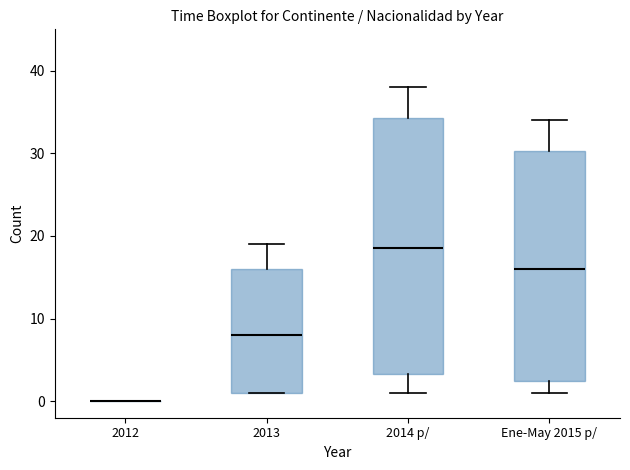

Reading left to right, read every box against the y-axis: the position of its median line, the range the box covers, and the ends of its whiskers. The values are not printed on the chart, so give them approximately, as read against the axis.

2012: box collapsed to a line at 0, whiskers 0 to 0
2013: median 8, box 1 to 16, whiskers 1 to 19
2014 p/: median 19, box 3 to 34, whiskers 1 to 38
Ene-May 2015 p/: median 16, box 3 to 30, whiskers 1 to 34